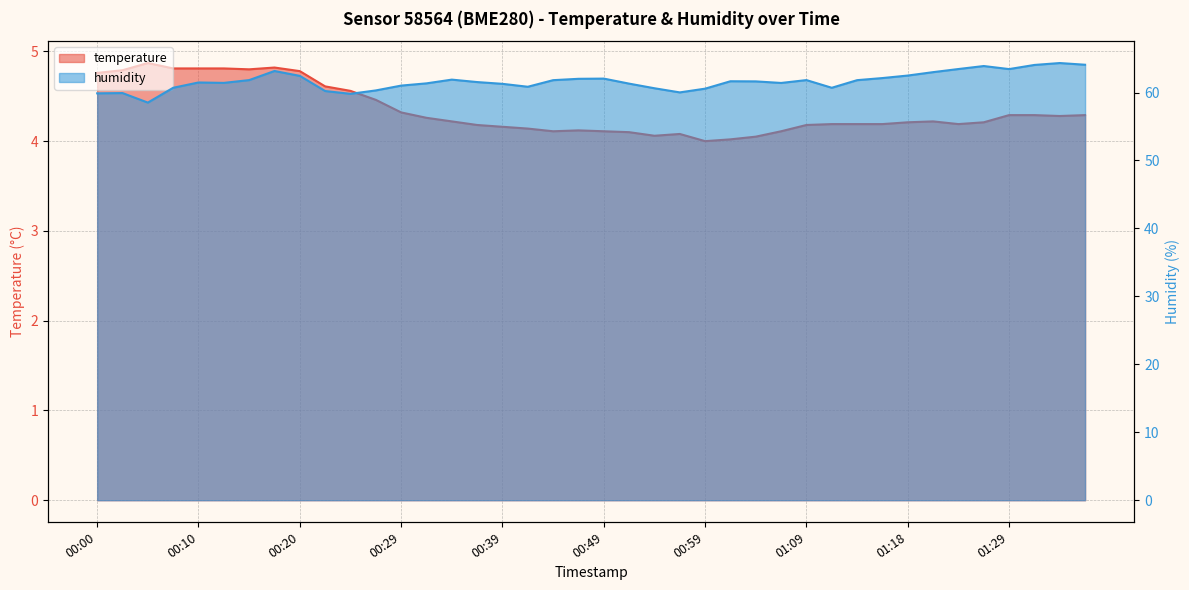

Reading left to right, transcribe all the data shown in this chart.

temperature: 00:00=4.8	00:02=4.8	00:05=4.9	00:07=4.8	00:10=4.8	00:12=4.8	00:15=4.8	00:17=4.8	00:20=4.8	00:22=4.6	00:24=4.6	00:27=4.5	00:29=4.3	00:32=4.3	00:34=4.2	00:37=4.2	00:39=4.2	00:42=4.1	00:44=4.1	00:47=4.1	00:49=4.1	00:51=4.1	00:54=4.1	00:56=4.1	00:59=4.0	01:01=4.0	01:04=4.0	01:06=4.1	01:09=4.2	01:11=4.2	01:13=4.2	01:16=4.2	01:18=4.2	01:21=4.2	01:23=4.2	01:26=4.2	01:29=4.3	01:31=4.3	01:33=4.3	01:36=4.3
humidity: 00:00=59.9	00:02=59.9	00:05=58.5	00:07=60.7	00:10=61.5	00:12=61.4	00:15=61.8	00:17=63.2	00:20=62.5	00:22=60.2	00:24=59.8	00:27=60.3	00:29=61.0	00:32=61.4	00:34=61.9	00:37=61.5	00:39=61.3	00:42=60.9	00:44=61.8	00:47=62.0	00:49=62.0	00:51=61.3	00:54=60.6	00:56=60.0	00:59=60.6	01:01=61.7	01:04=61.6	01:06=61.4	01:09=61.8	01:11=60.7	01:13=61.8	01:16=62.1	01:18=62.5	01:21=63.0	01:23=63.5	01:26=63.9	01:29=63.5	01:31=64.1	01:33=64.3	01:36=64.1